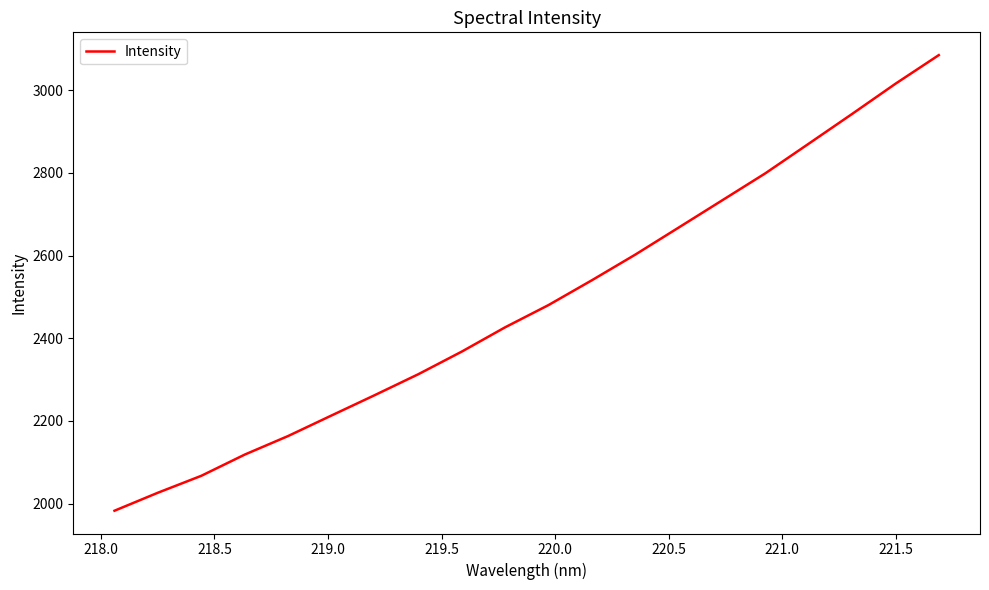

What is the minimum value shown in the chart?

1982.6